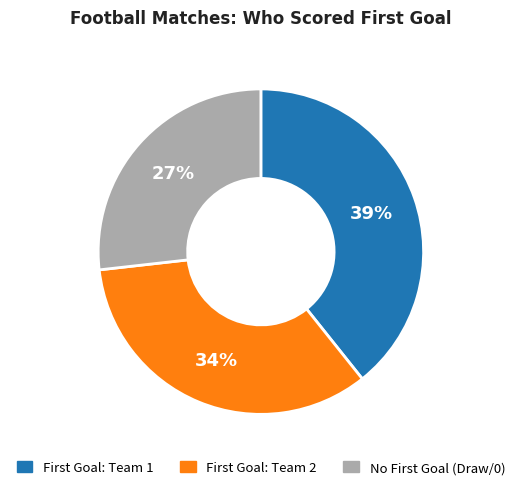

Is there any slice that represents more than half of the pie?

No